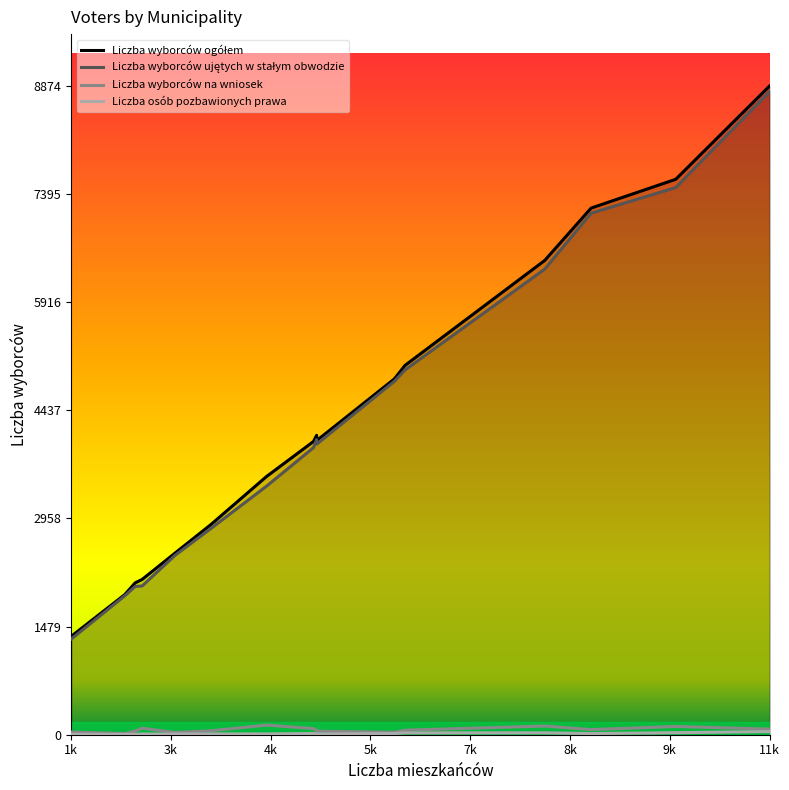

What is the lowest value of the Liczba wyborców na wniosek series?

16